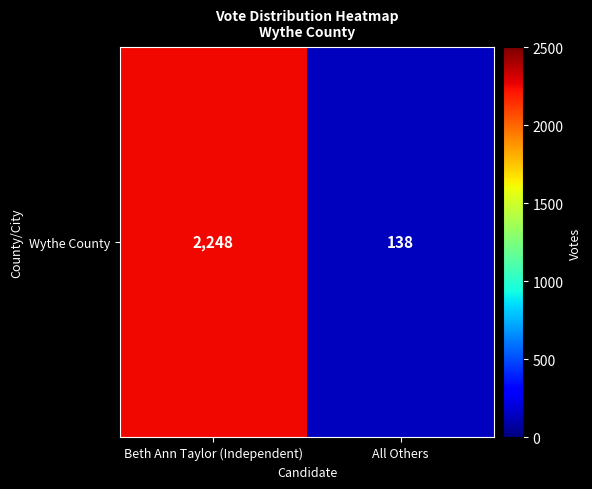

At which label is the value closest to 1193?

Beth Ann Taylor (Independent)